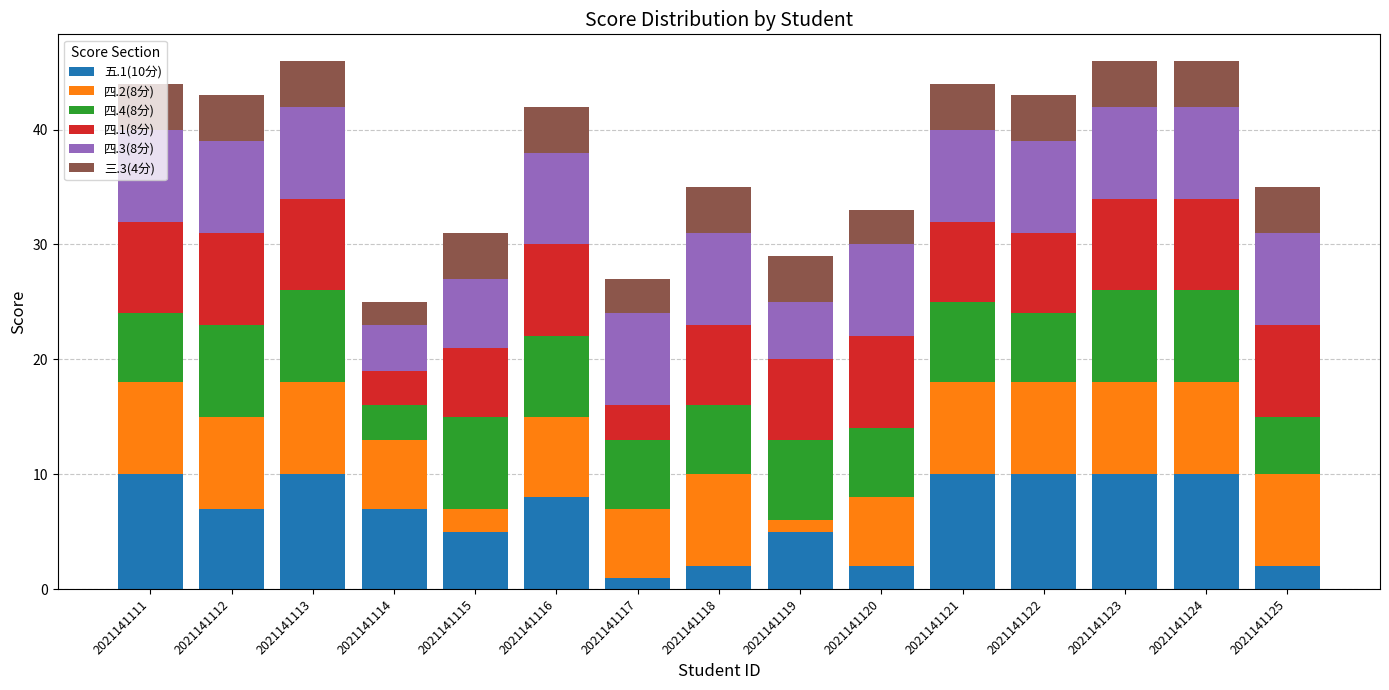

What is the total value across all series at 2021141119?

29